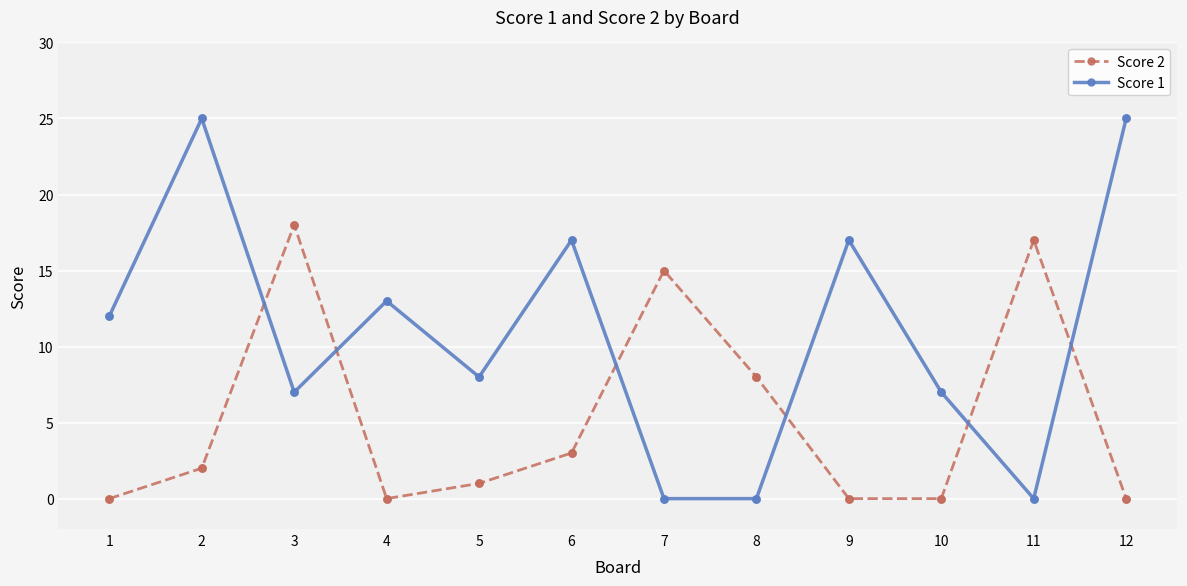

At which category is the sum across all series the highest?

2